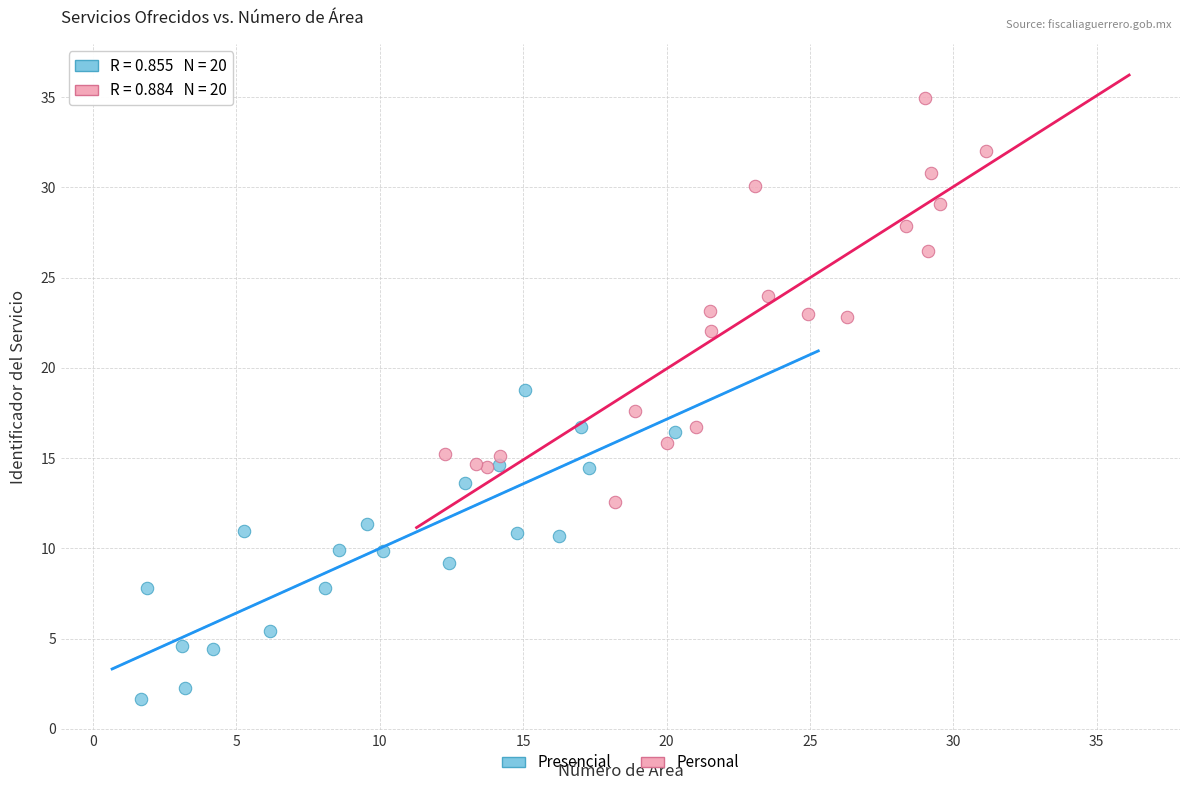

What are all the series names shown in the legend?

Presencial, Personal